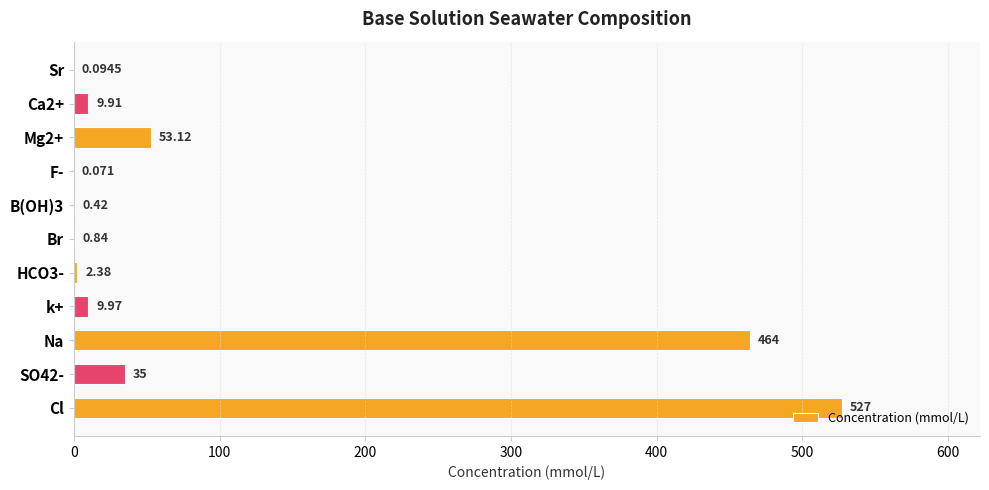

Where is the data nearest to the value 263?

Na